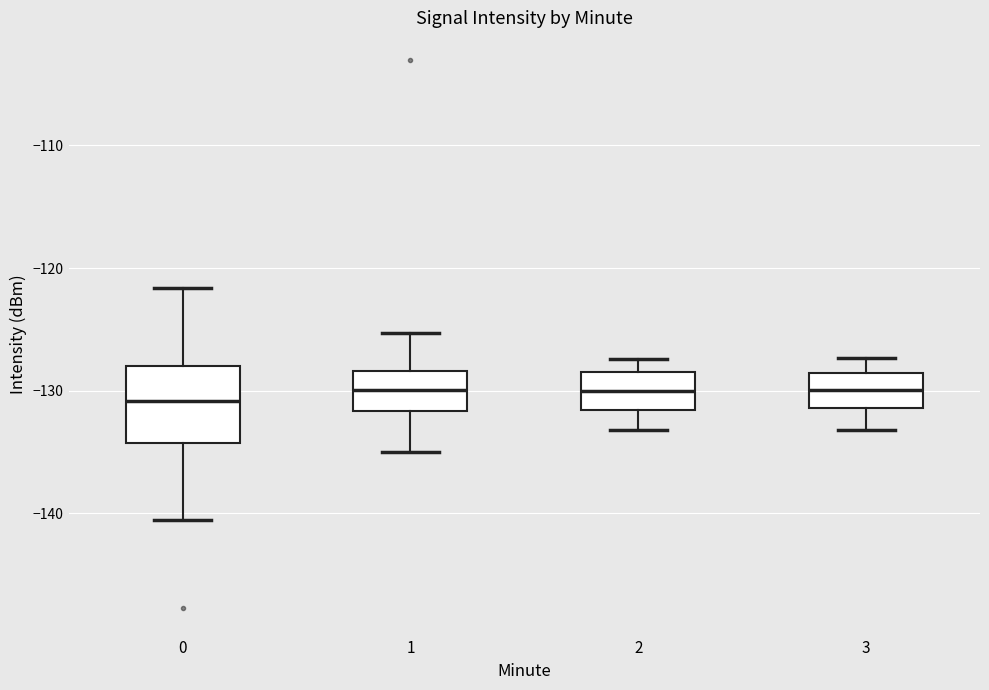

Where is the upper edge of the box at x = 3 on the y-axis? The values are not printed on the chart, so give them approximately, as read against the axis.

-129